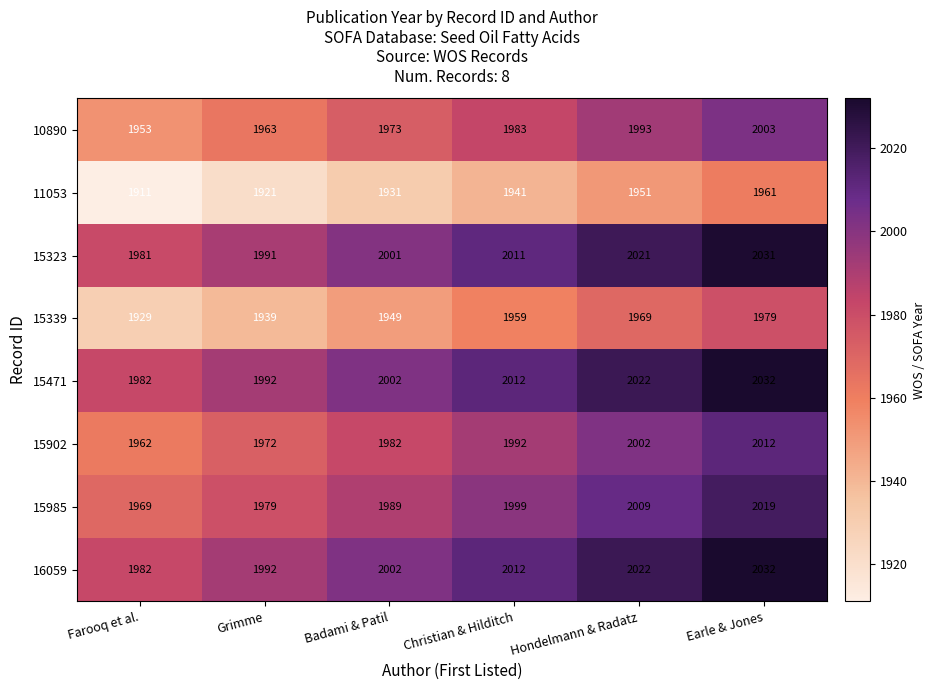

List the labels in order of 16059 value, smallest first.

Farooq et al., Grimme, Badami & Patil, Christian & Hilditch, Hondelmann & Radatz, Earle & Jones